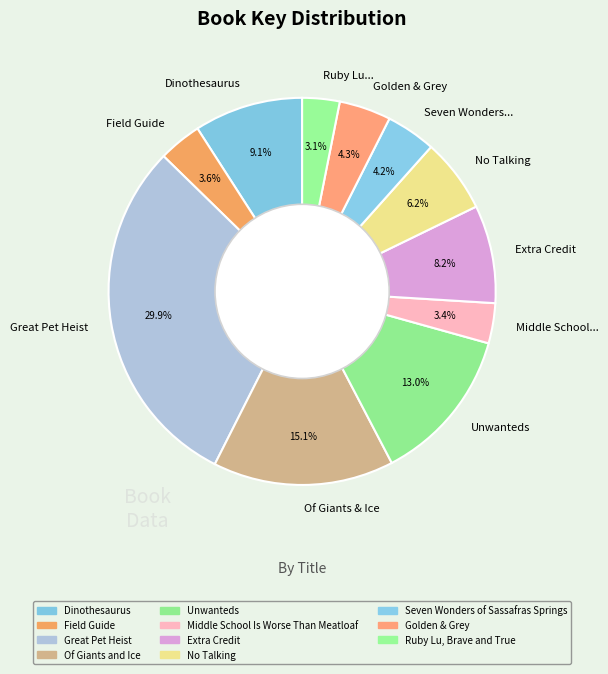

To the nearest percent, what is the average slice percentage?

9%